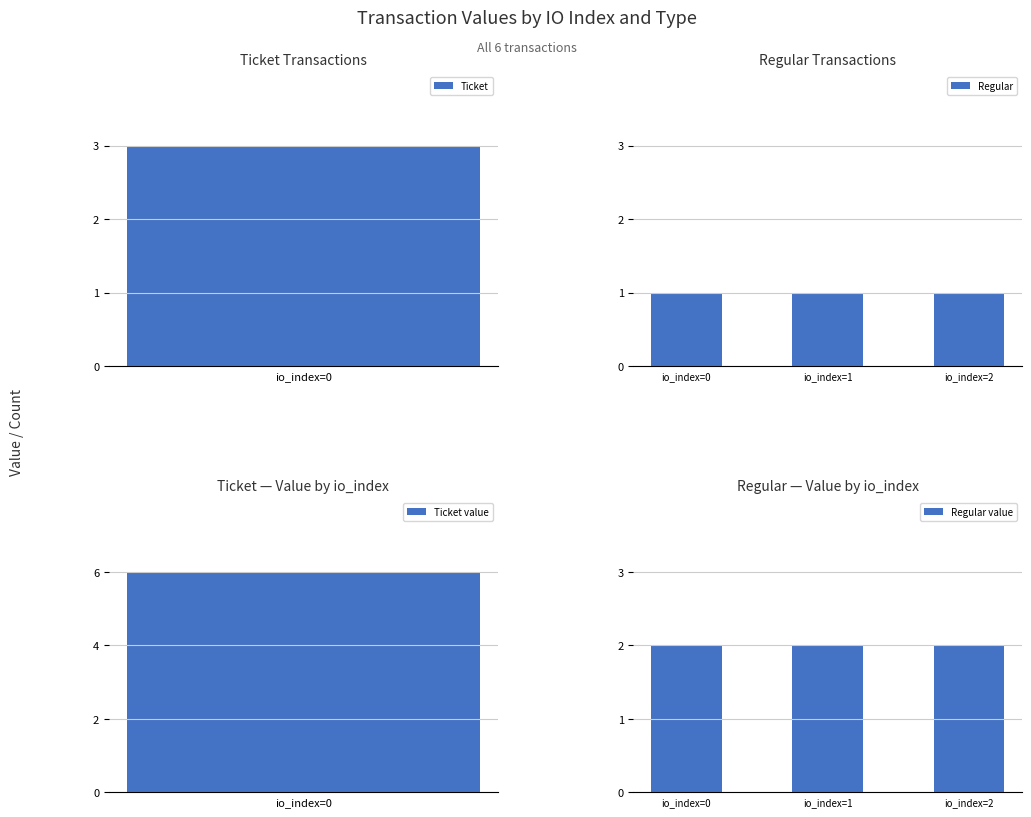

How many categories are shown in the chart?

3